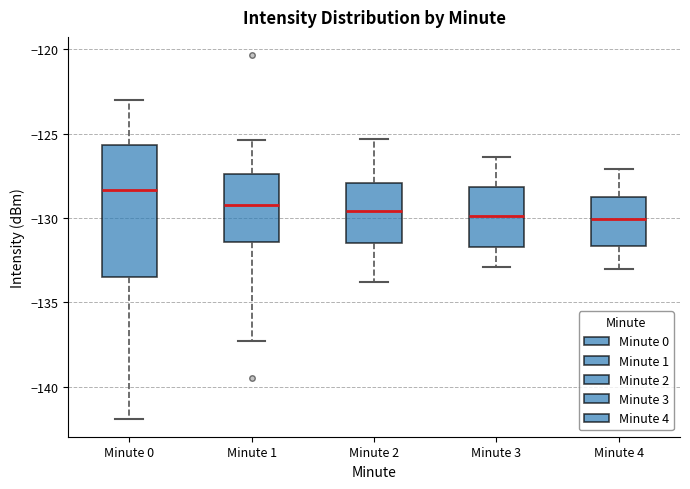

Where is the upper edge of the box for Minute 1 on the y-axis? The values are not printed on the chart, so give them approximately, as read against the axis.

-127.5